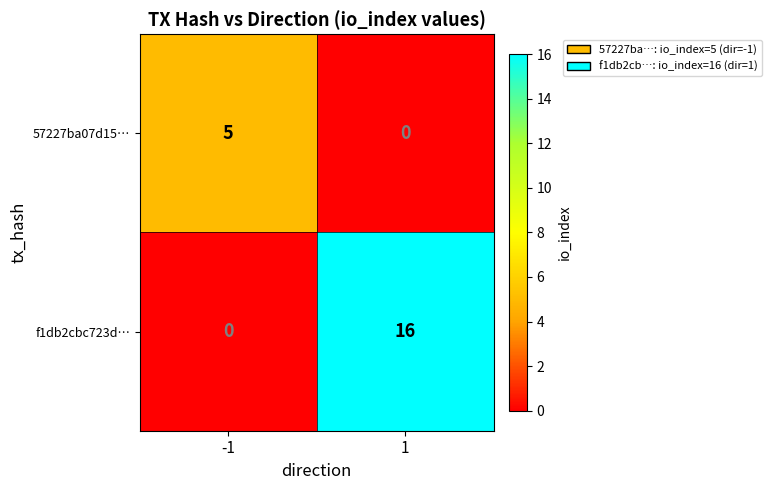

What is the approximate value of f1db2cbc723d… at 1?

16